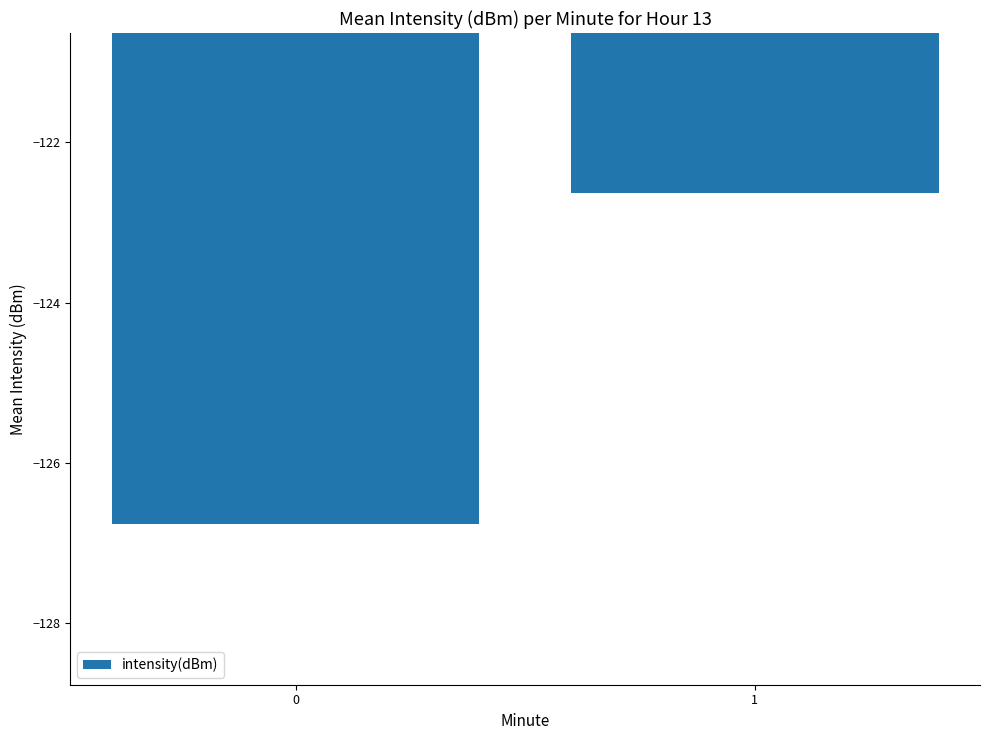

Rank the categories by value from highest to lowest.

1, 0